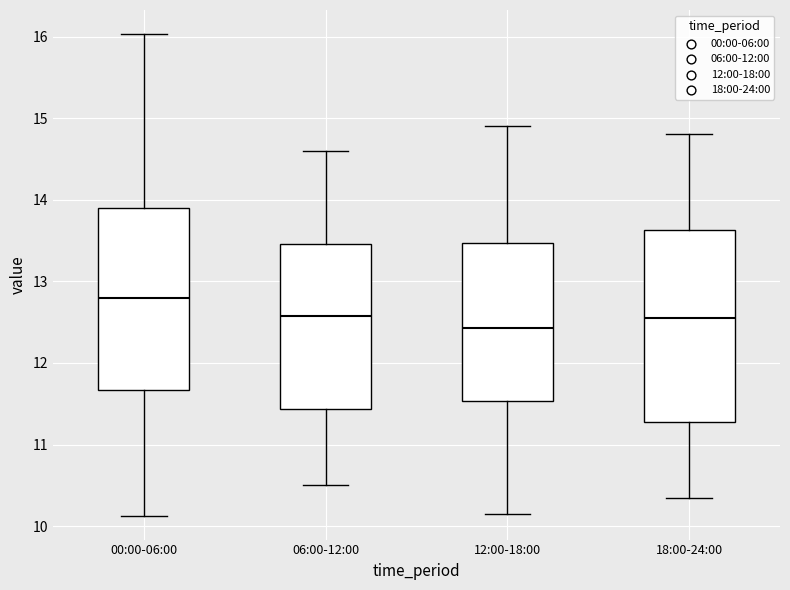

Reading left to right, read every box against the y-axis: the position of its median line, the range the box covers, and the ends of its whiskers. The values are not printed on the chart, so give them approximately, as read against the axis.

00:00-06:00: median 12.8, box 11.7 to 13.9, whiskers 10.1 to 16.0
06:00-12:00: median 12.6, box 11.4 to 13.5, whiskers 10.5 to 14.6
12:00-18:00: median 12.4, box 11.5 to 13.5, whiskers 10.2 to 14.9
18:00-24:00: median 12.6, box 11.3 to 13.6, whiskers 10.4 to 14.8